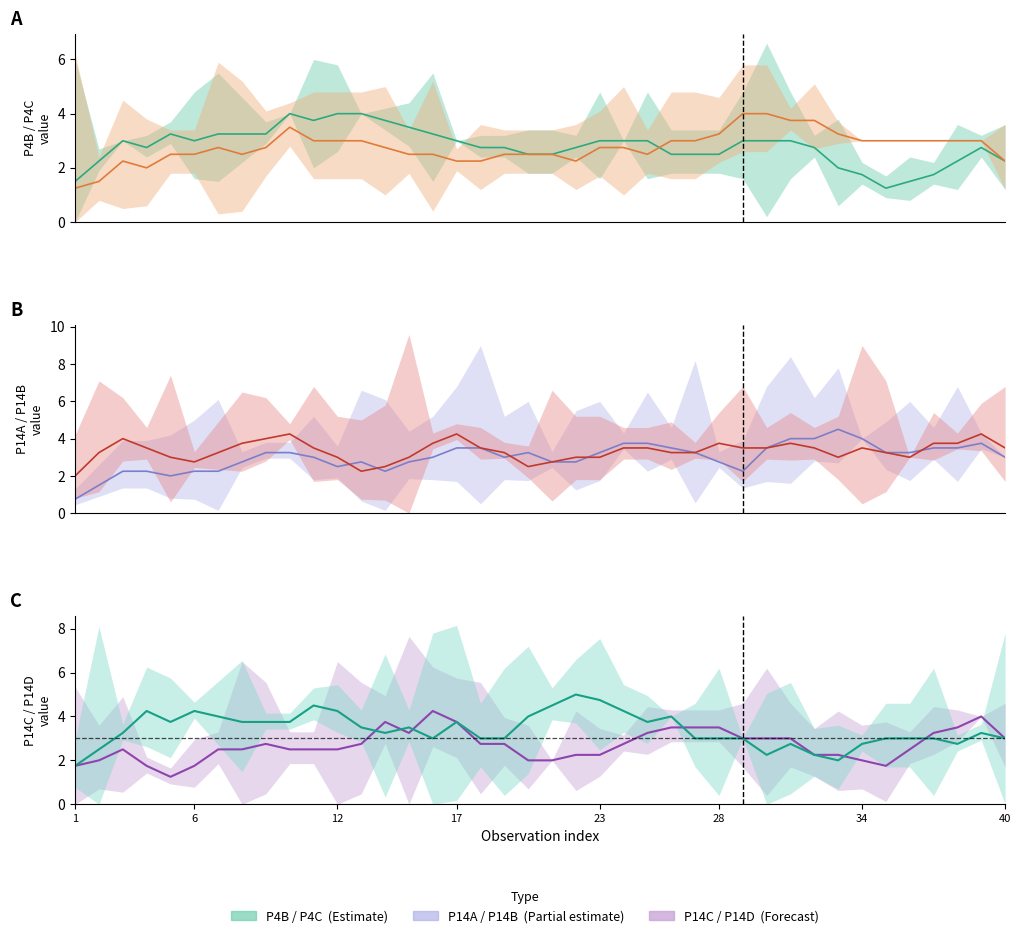

What is the sum of the P14A values at 20 and 22?

6.0